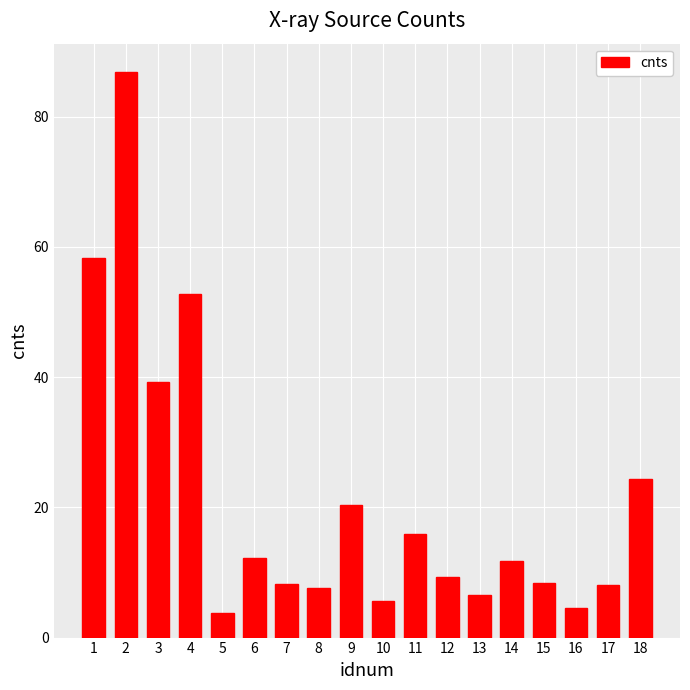

What is the difference between the values at 5 and 2?

83.2